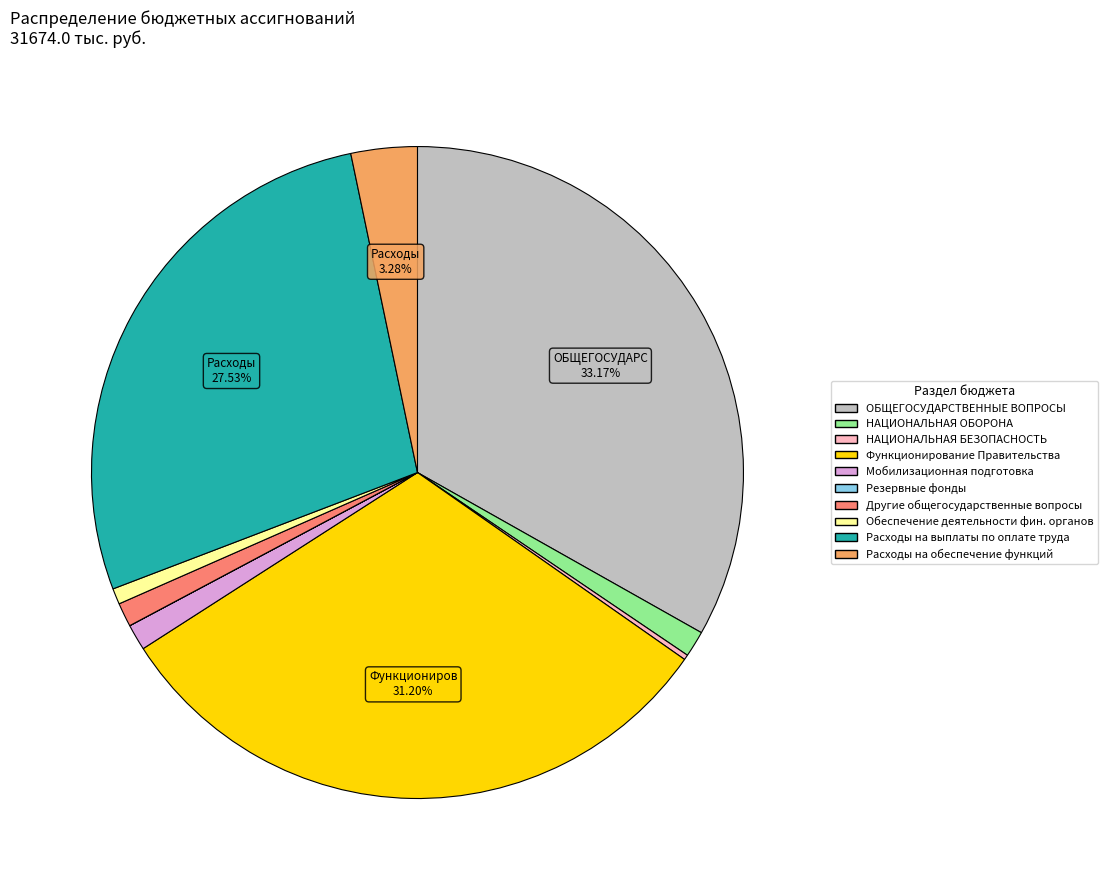

To the nearest percent, what is the difference between the largest and smallest slice percentages?

33%